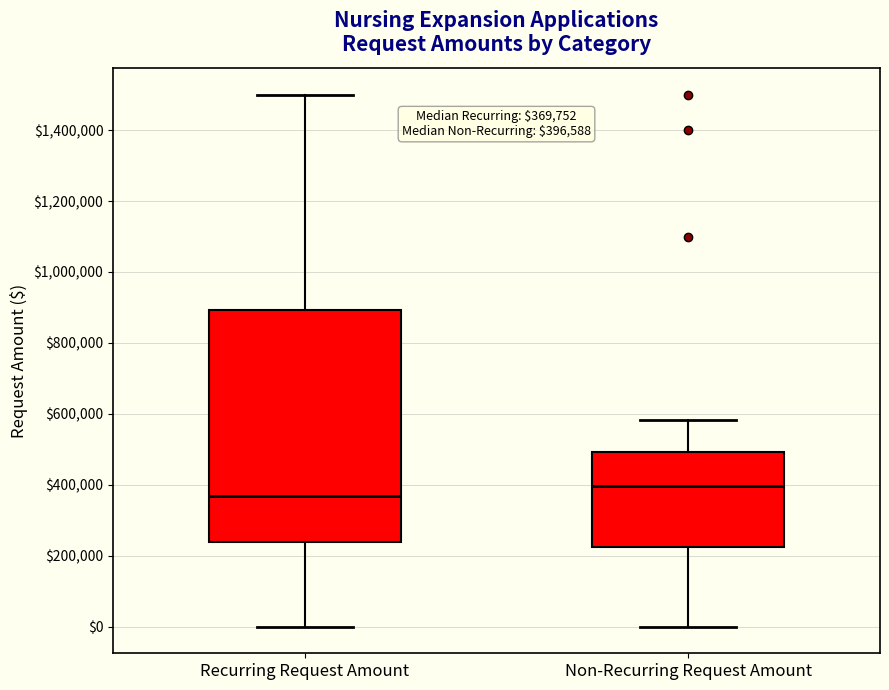

Which box's median line is the highest?

Non-Recurring Request Amount